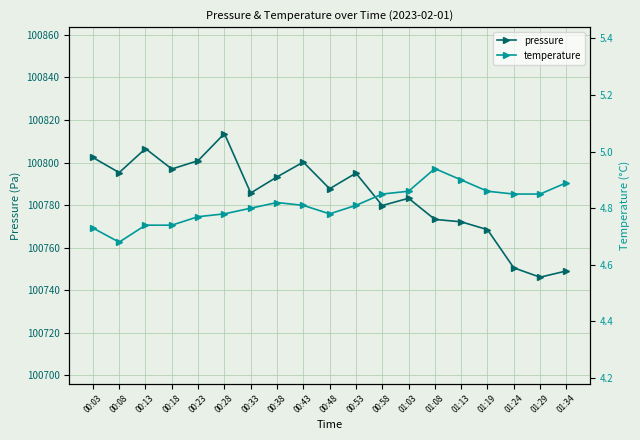

What is the value of the pressure point at the 15th from the left?

100772.2